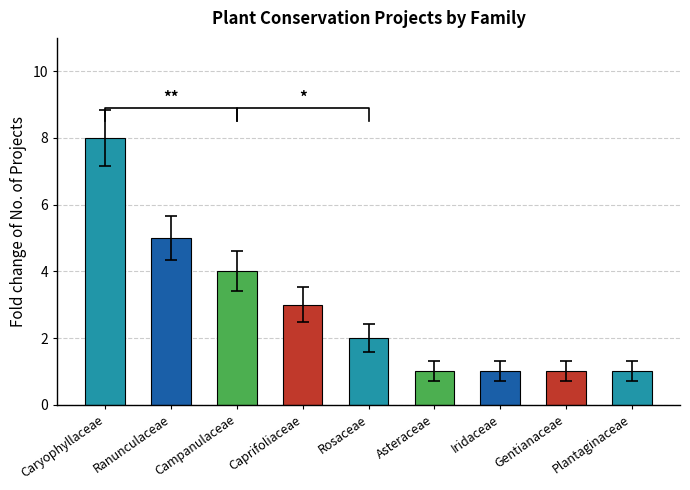

Count the number of values greater than 2.

4